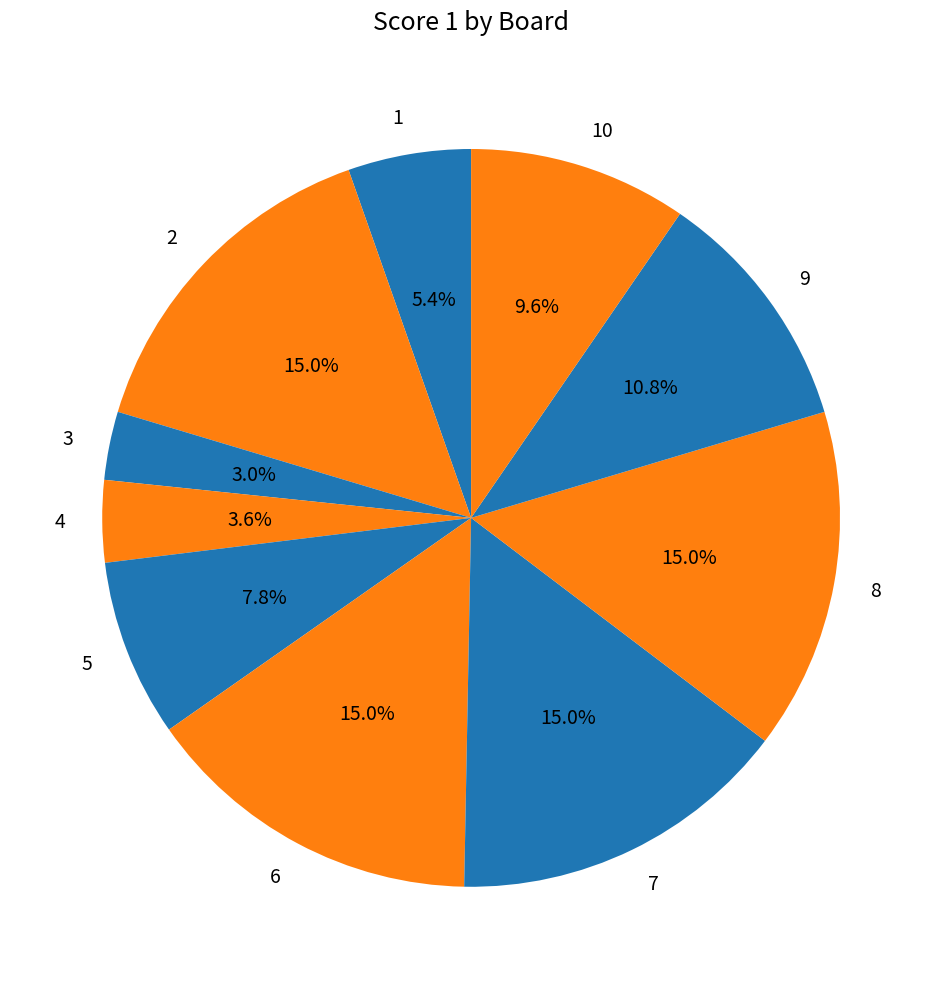

To the nearest percent, what percentage of the pie is 8?

15%